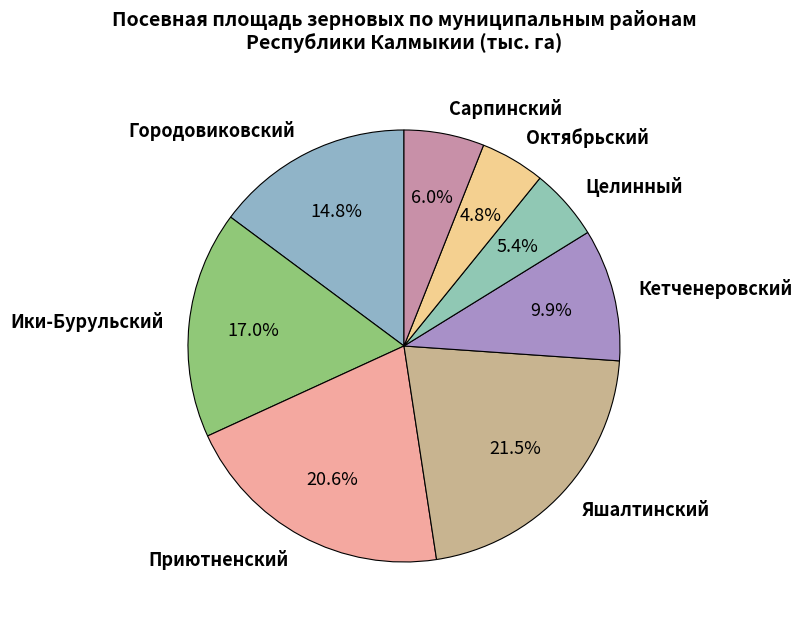

What is the largest slice in the pie chart?

Яшалтинский